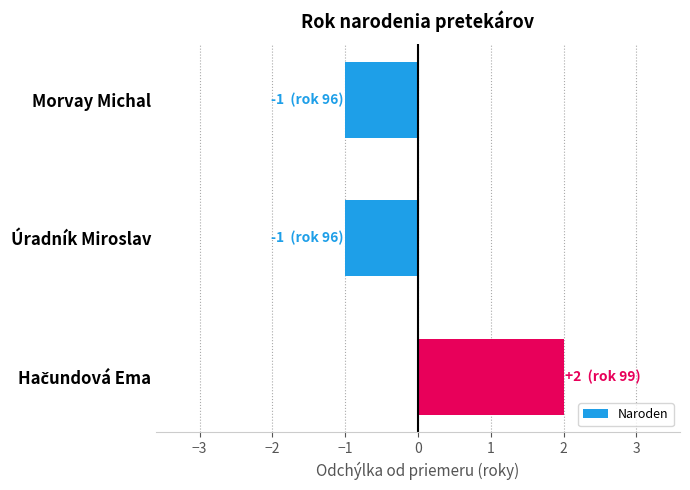

What is the maximum value shown in the chart?

2